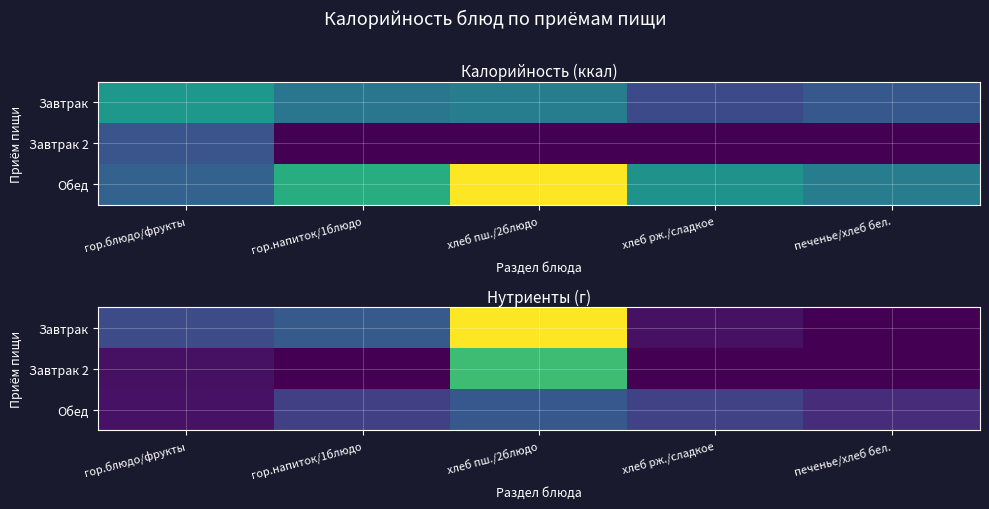

Between хлеб пш./2блюдо and хлеб рж./сладкое, which series saw the biggest shift?

Завтрак